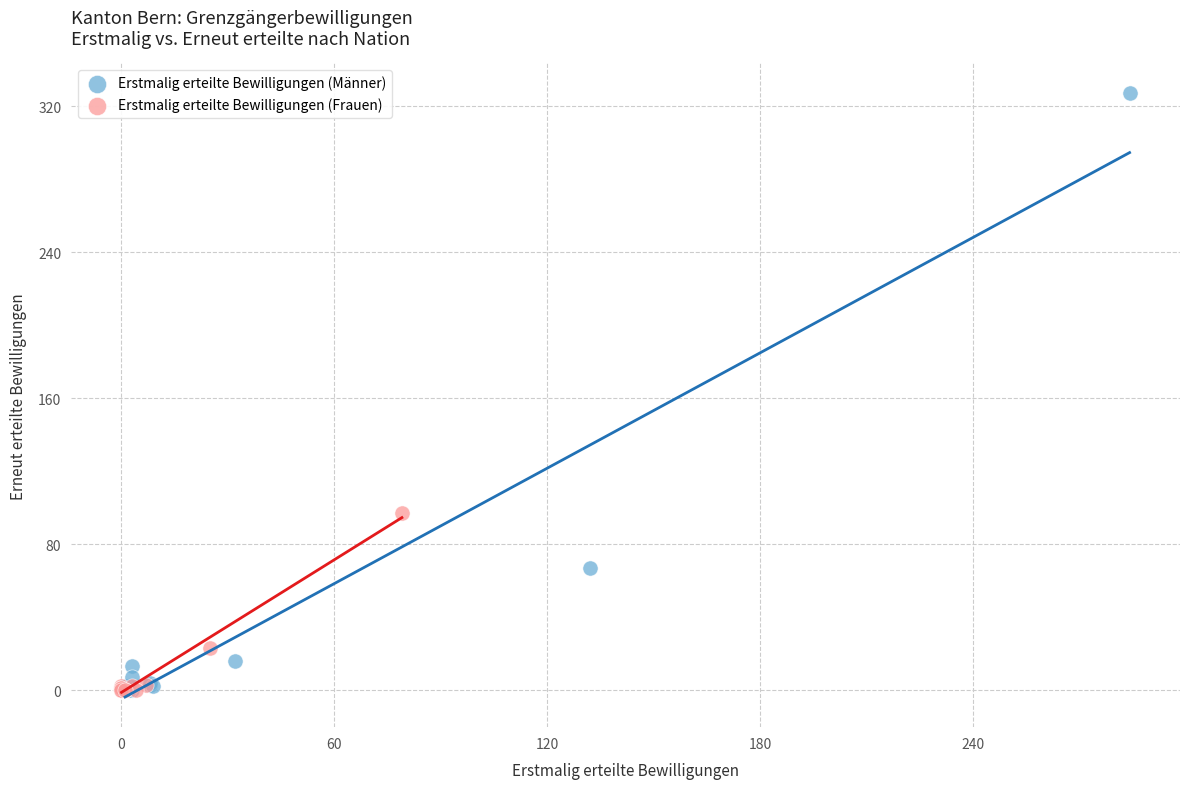

Which series contains the highest Y value?

Erstmalig erteilte Bewilligungen (Männer)